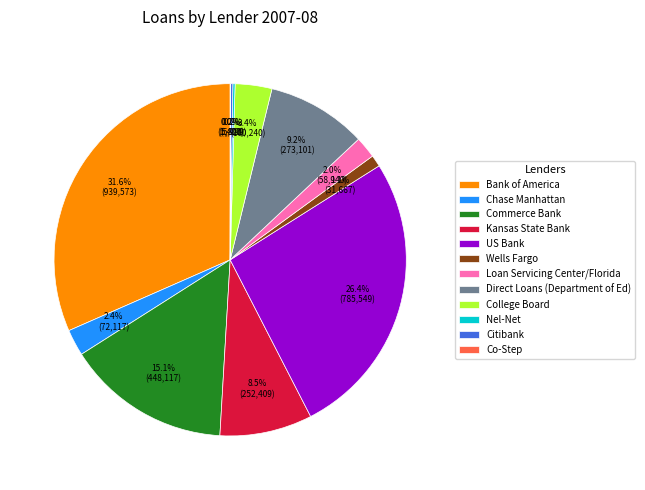

Which has a higher value, Direct Loans (Department of Ed) or Kansas State Bank?

Direct Loans (Department of Ed)